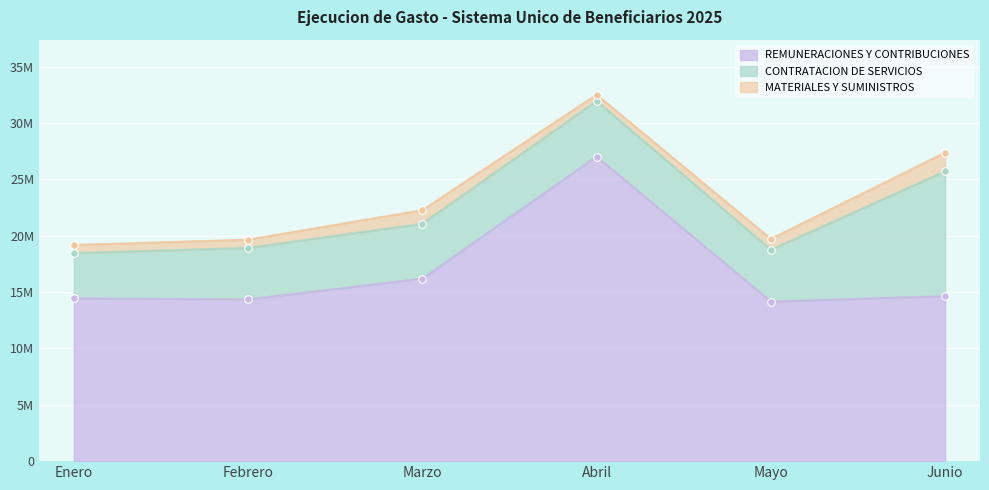

Which series contains the lowest Y value?

MATERIALES Y SUMINISTROS